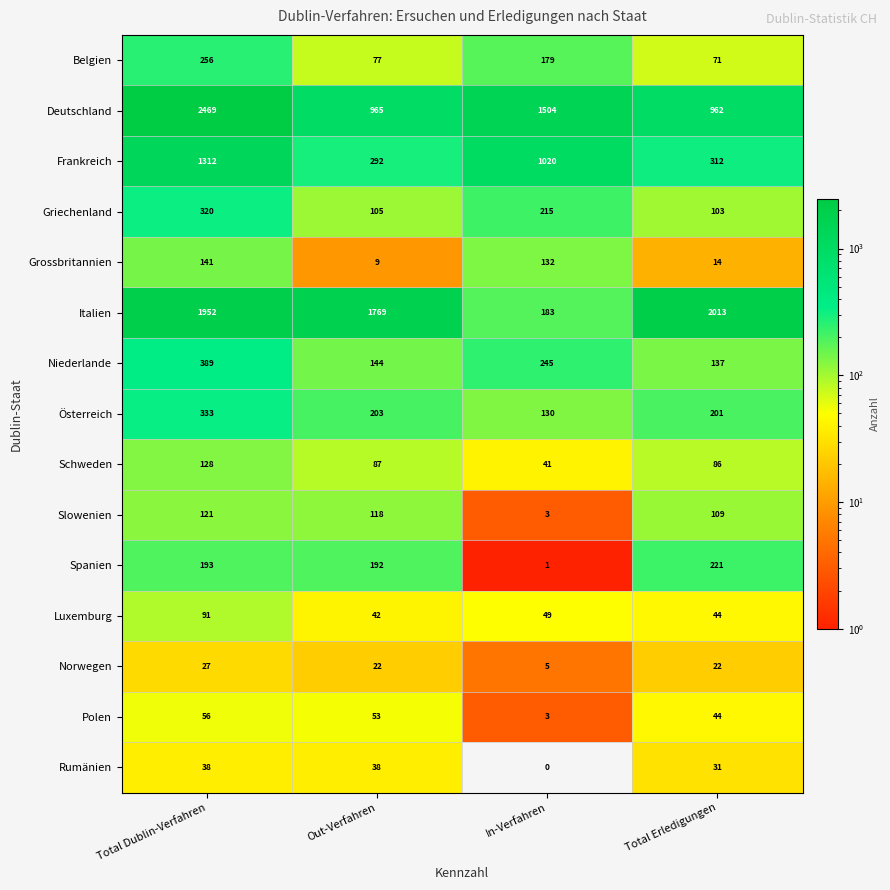

How many data points does each series have?

4